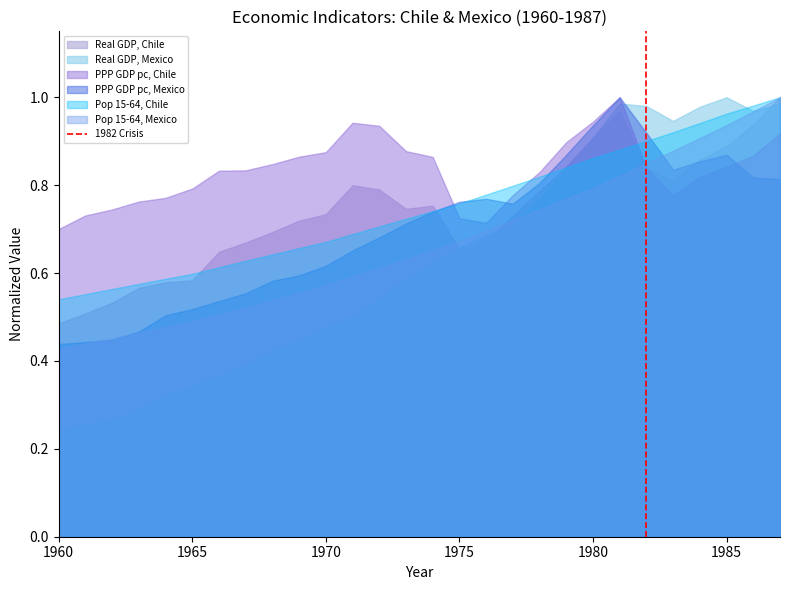

Which series has the largest total across all categories?

PPP GDP pc, Chile